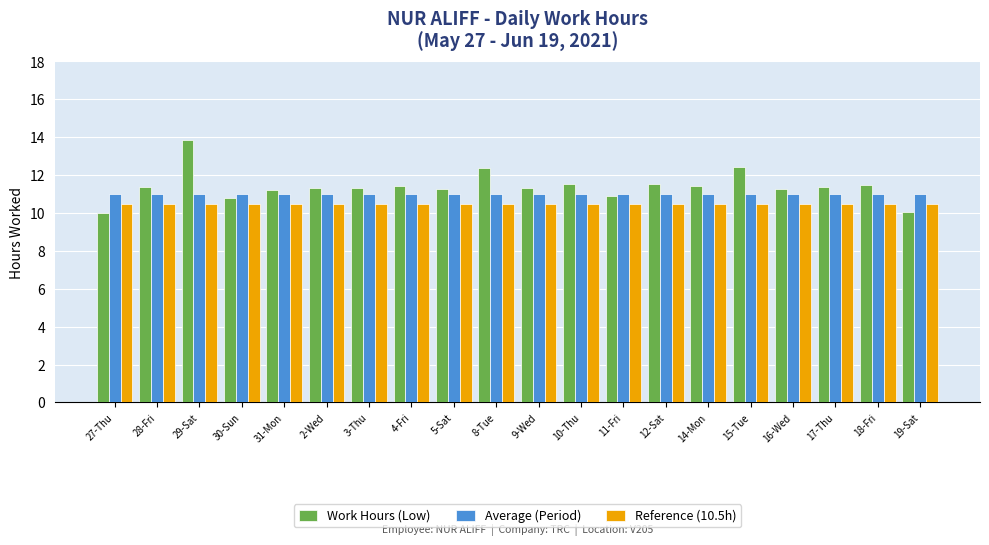

What is the label of the 2nd bar from the left?

28-Fri